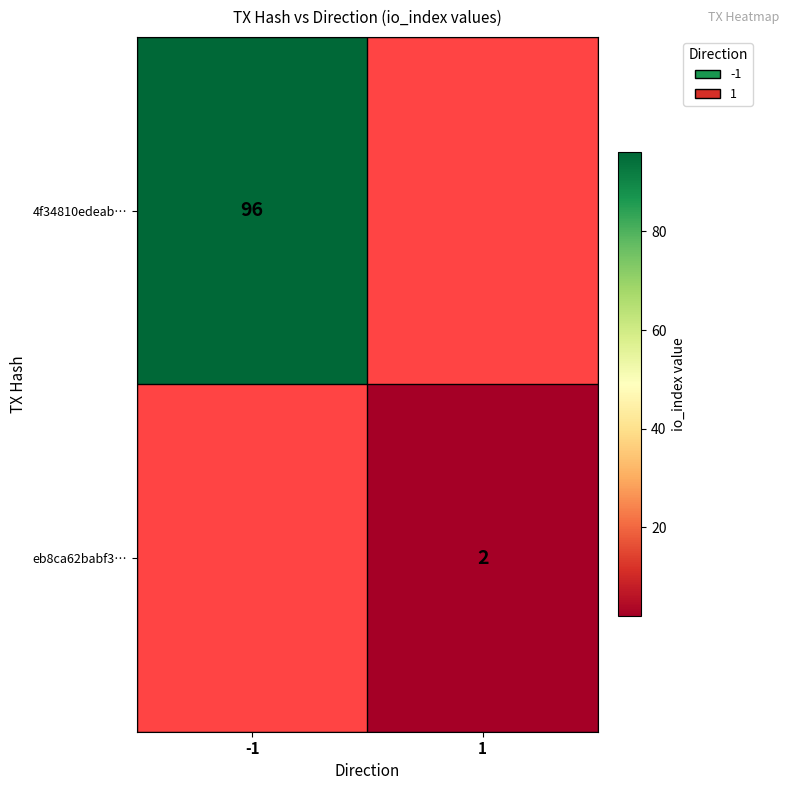

At how many categories does at least one series exceed 21?

1